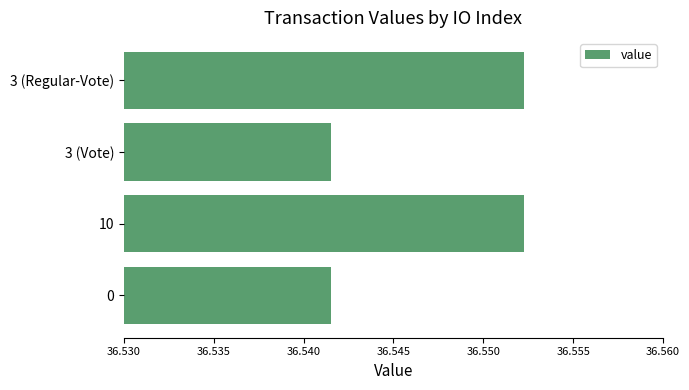

Count the values in the range 36 to 37.

4